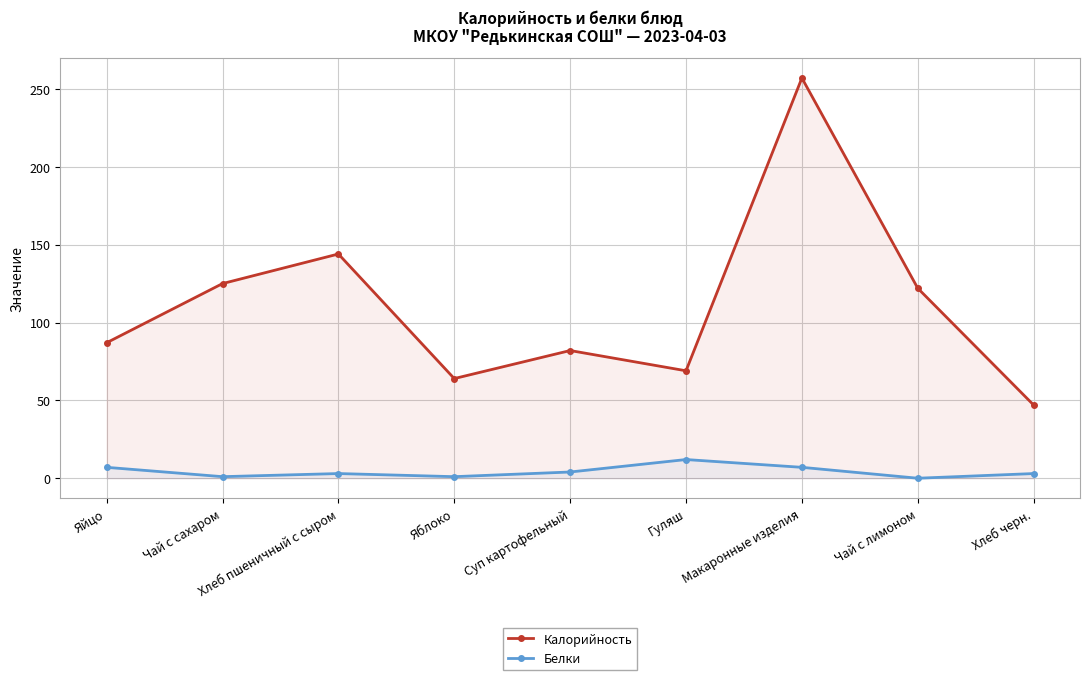

Reading left to right, list all the values displayed in this chart.

Калорийность: 87	125	144	64	82	69	257	122	47
Белки: 7	1	3	1	4	12	7	0	3